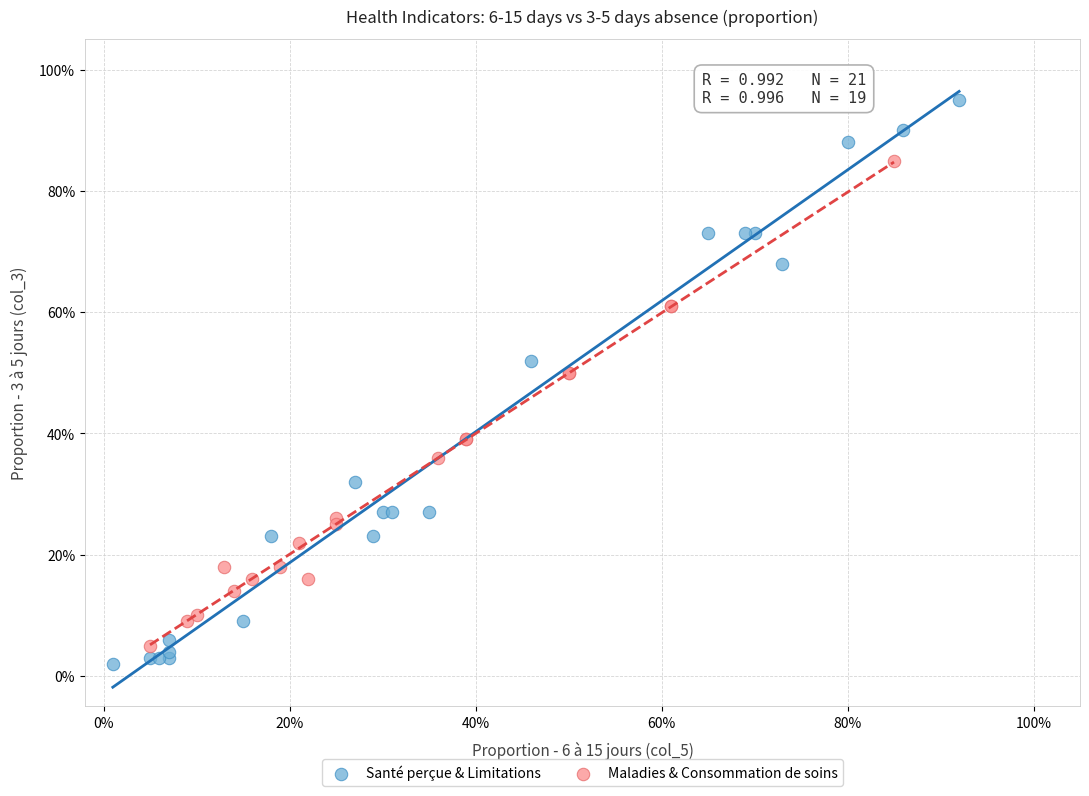

Which series has the widest spread of Y values?

Santé perçue & Limitations